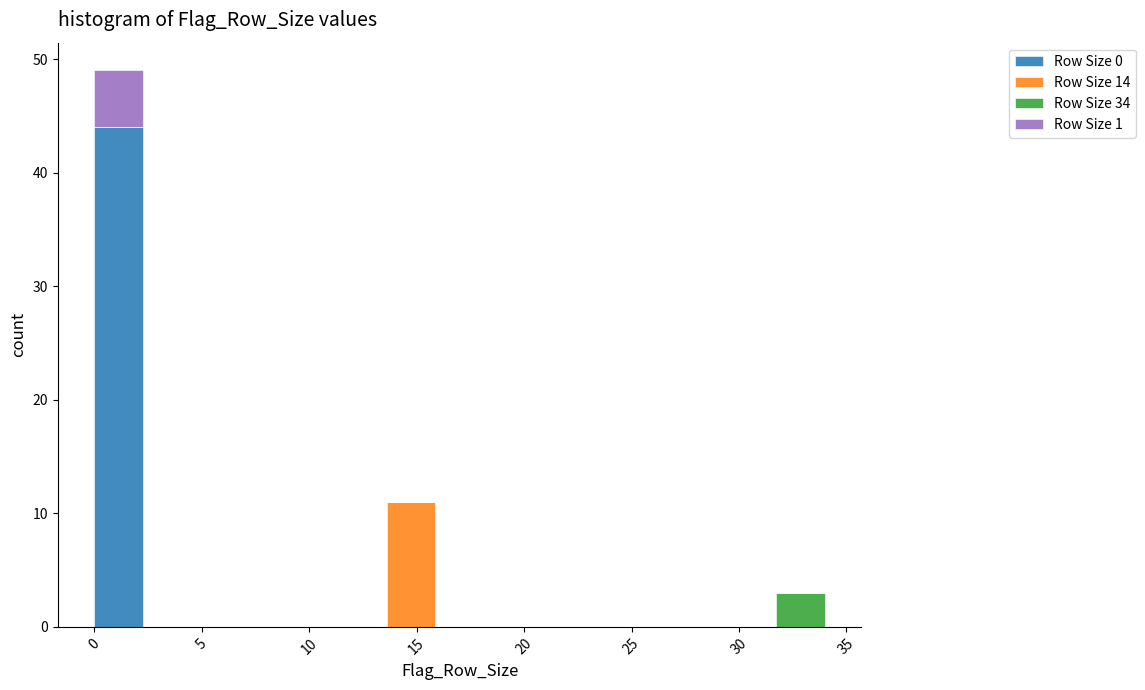

Reading left to right, transcribe this chart: for each stacked bar, give the range it covers on the x-axis and its total height. Neither the bar edges nor the heights are printed on the chart, so give them approximately, as read against the axes.

0.0 to 2.5: 49
2.5 to 4.5: 0
4.5 to 7.0: 0
7.0 to 9.0: 0
9.0 to 11.5: 0
11.5 to 13.5: 0
13.5 to 16.0: 11
16.0 to 18.0: 0
18.0 to 20.5: 0
20.5 to 22.5: 0
22.5 to 25.0: 0
25.0 to 27.0: 0
27.0 to 29.5: 0
29.5 to 31.5: 0
31.5 to 34.0: 3